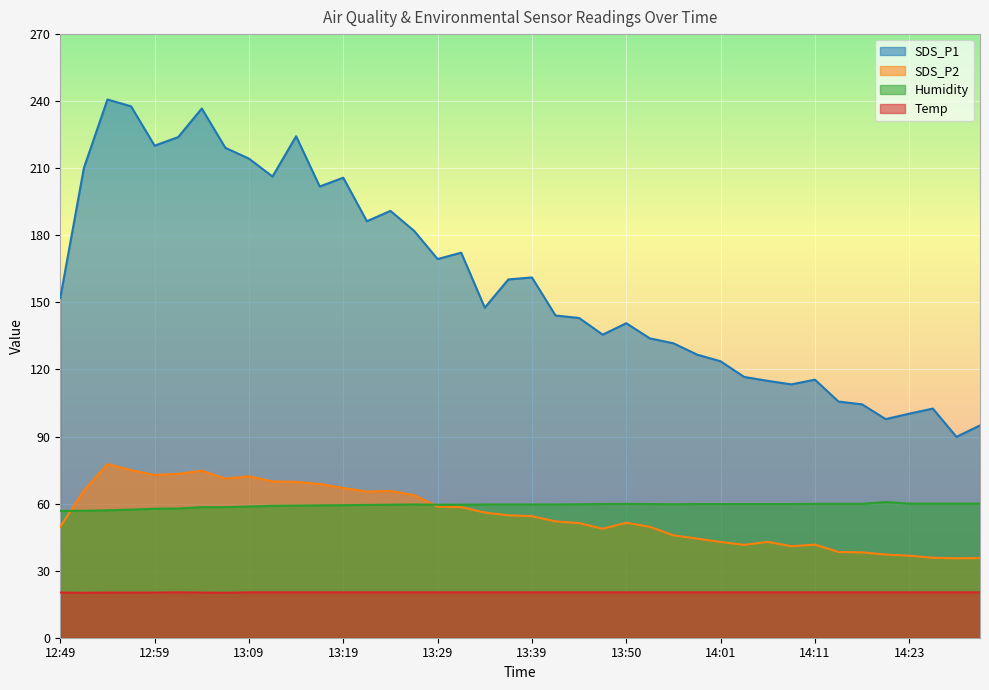

How many distinct data groups are displayed?

4